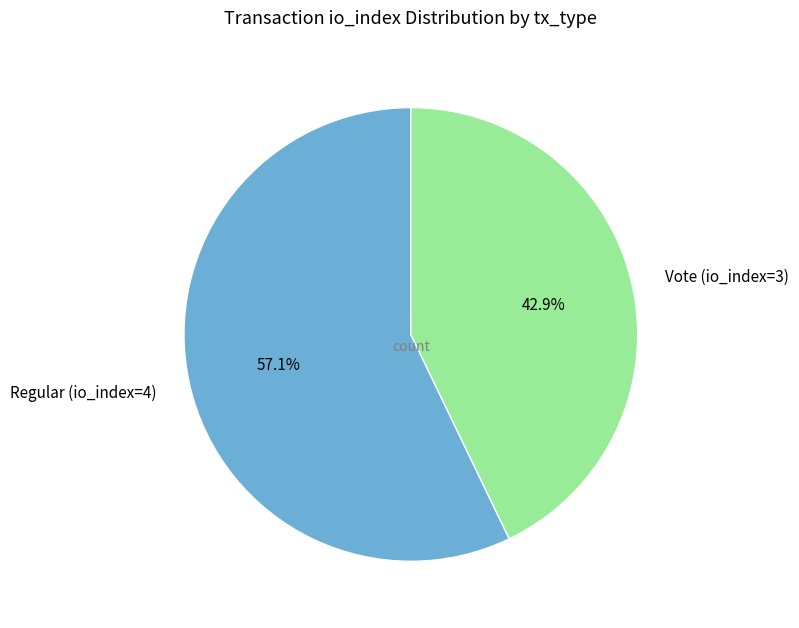

To the nearest percent, what percentage of the pie is Regular (io_index=4)?

57%